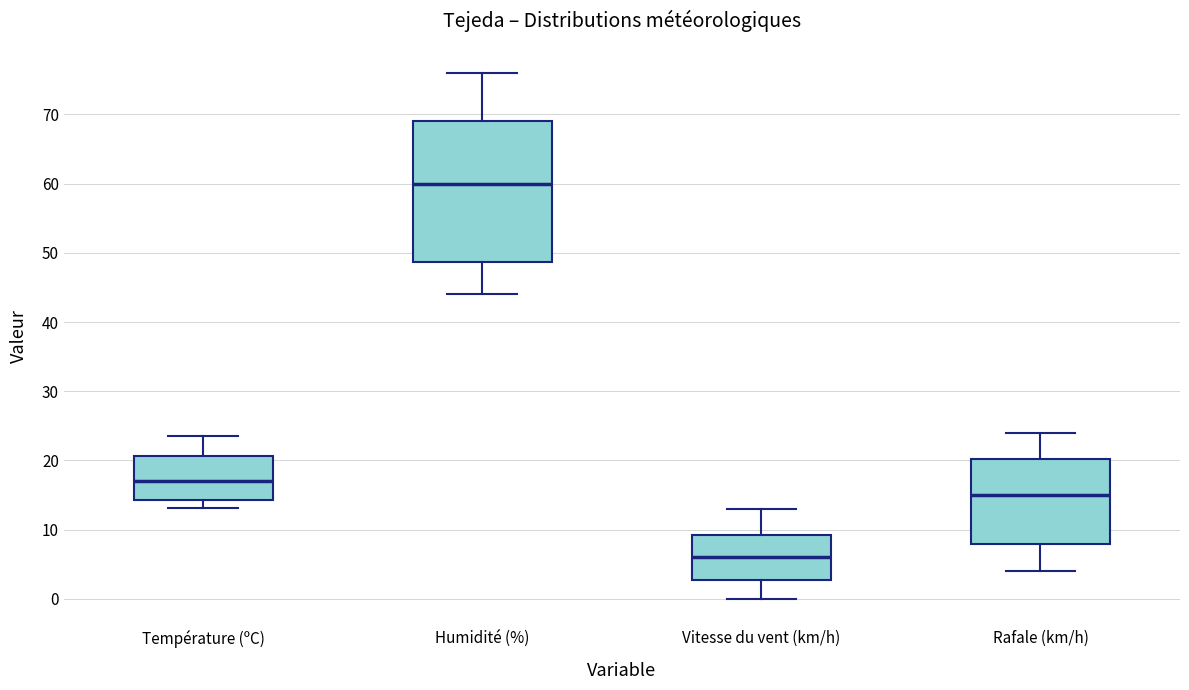

Where is the lower edge of the box for Humidité (%) on the y-axis? The values are not printed on the chart, so give them approximately, as read against the axis.

49